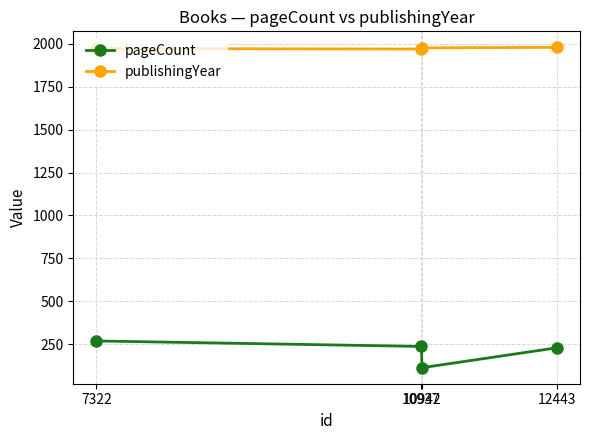

True or false: pageCount and publishingYear cross at least once.

False